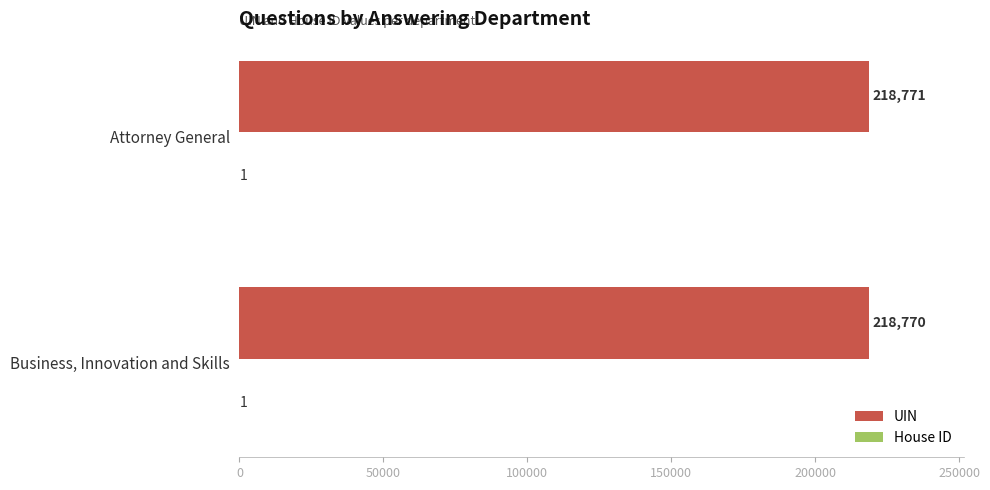

What is the sum of all UIN values?

437541